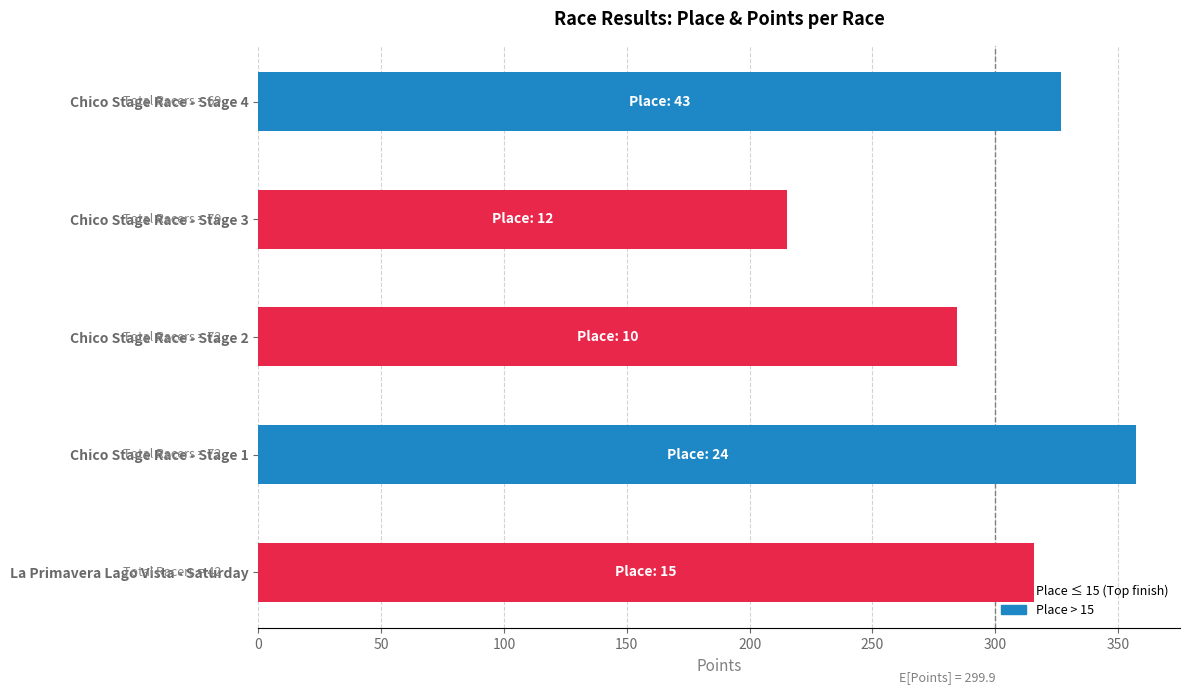

Does the chart contain any negative values?

No